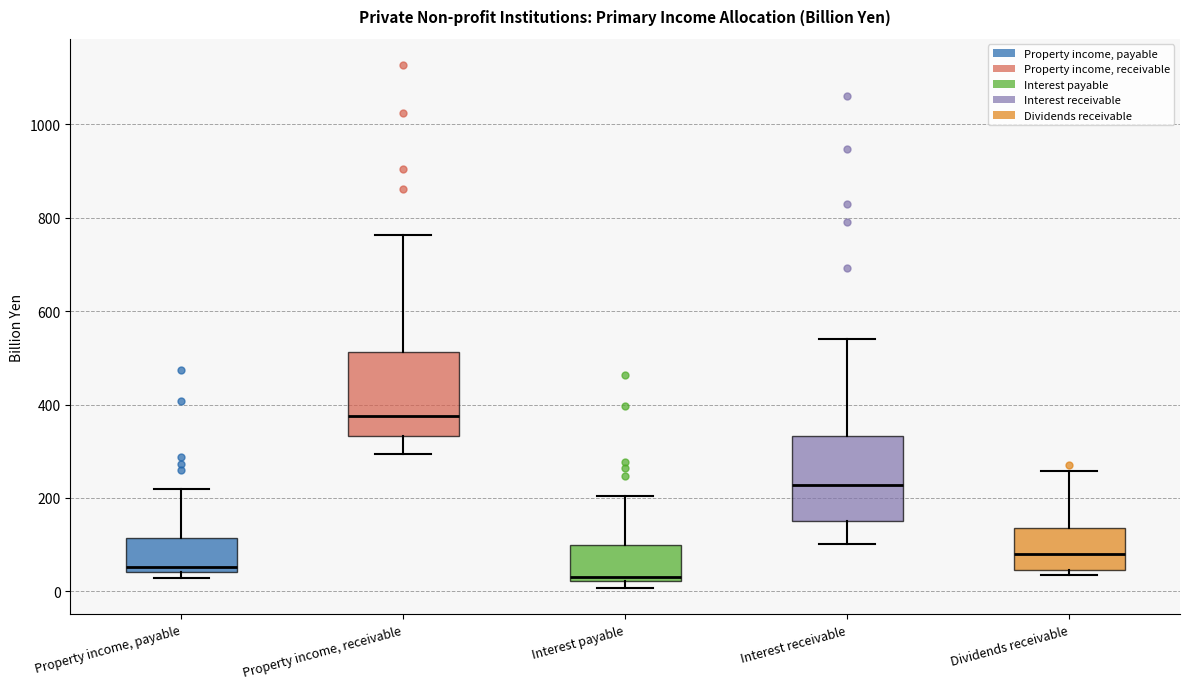

Where is the upper edge of the box for Dividends receivable on the y-axis? The values are not printed on the chart, so give them approximately, as read against the axis.

140